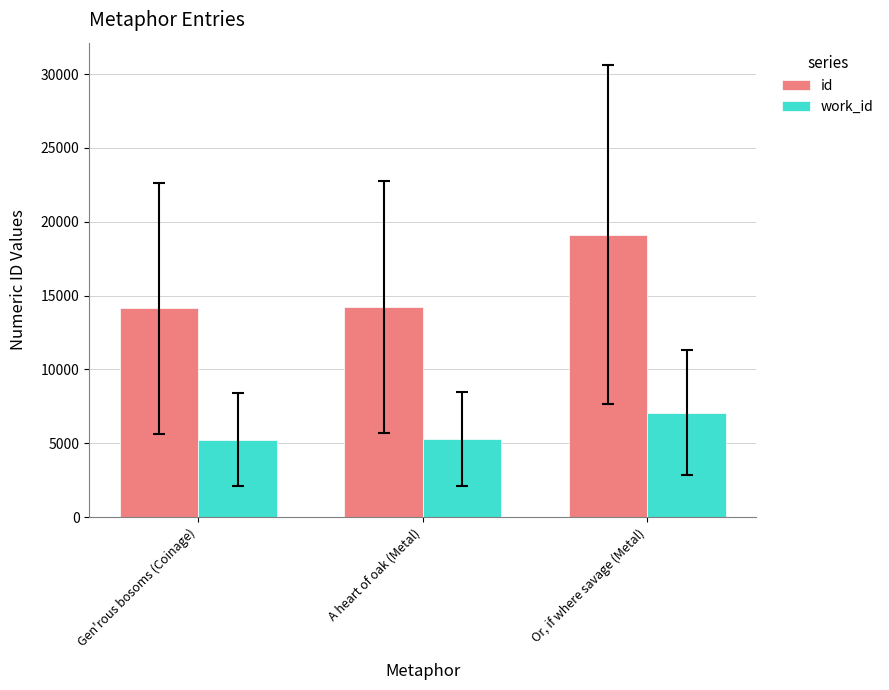

Which series changed the most between A heart of oak (Metal) and Or, if where savage (Metal)?

id